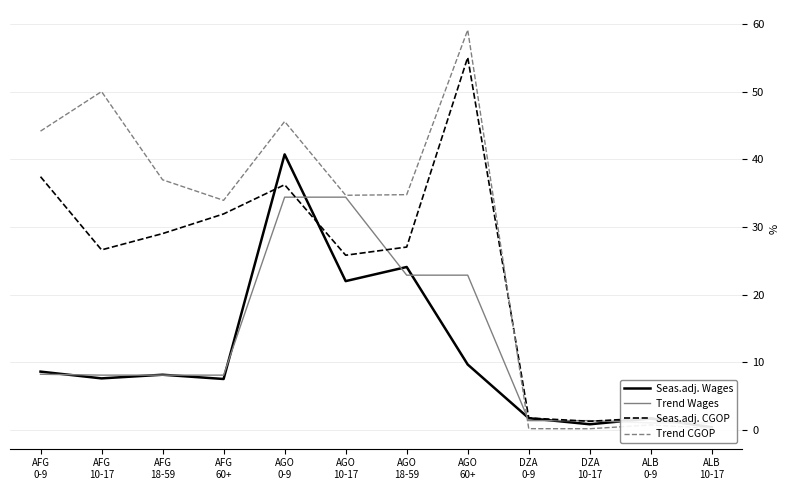

At which category is the sum across all series the highest?

AGO
0-9